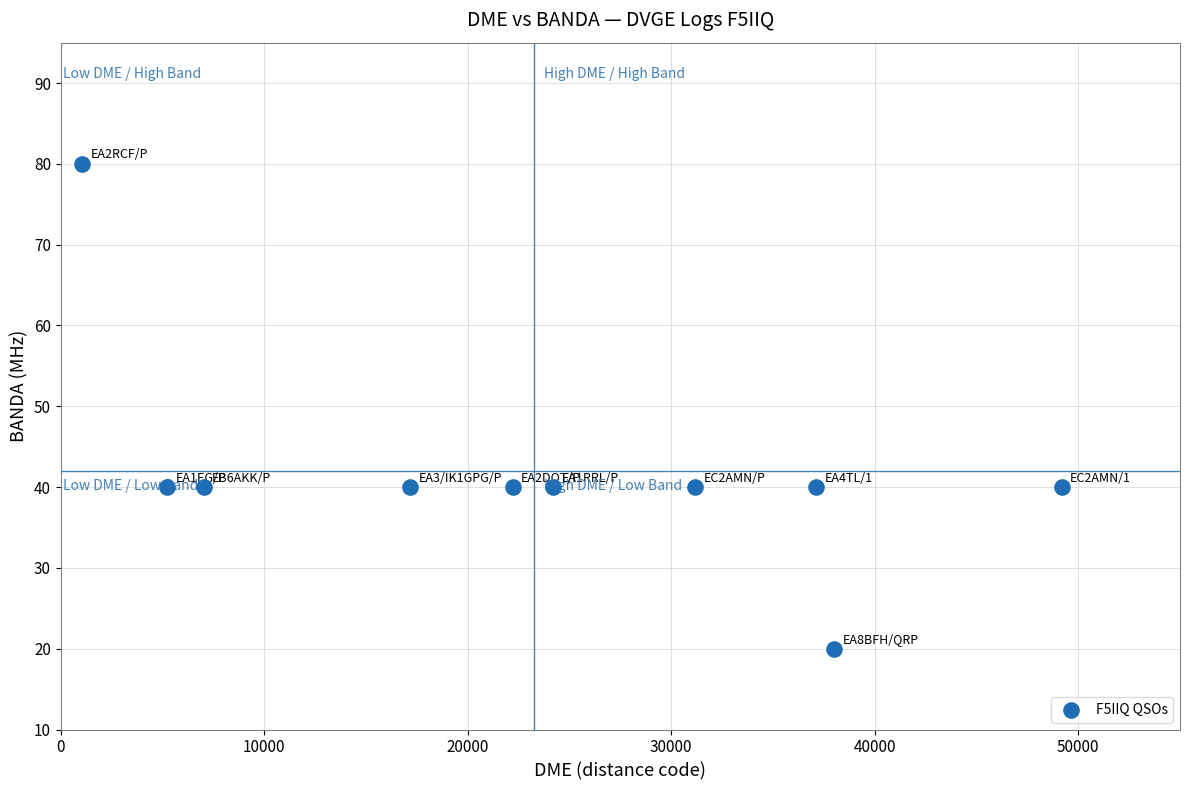

What is the average X value?

23241